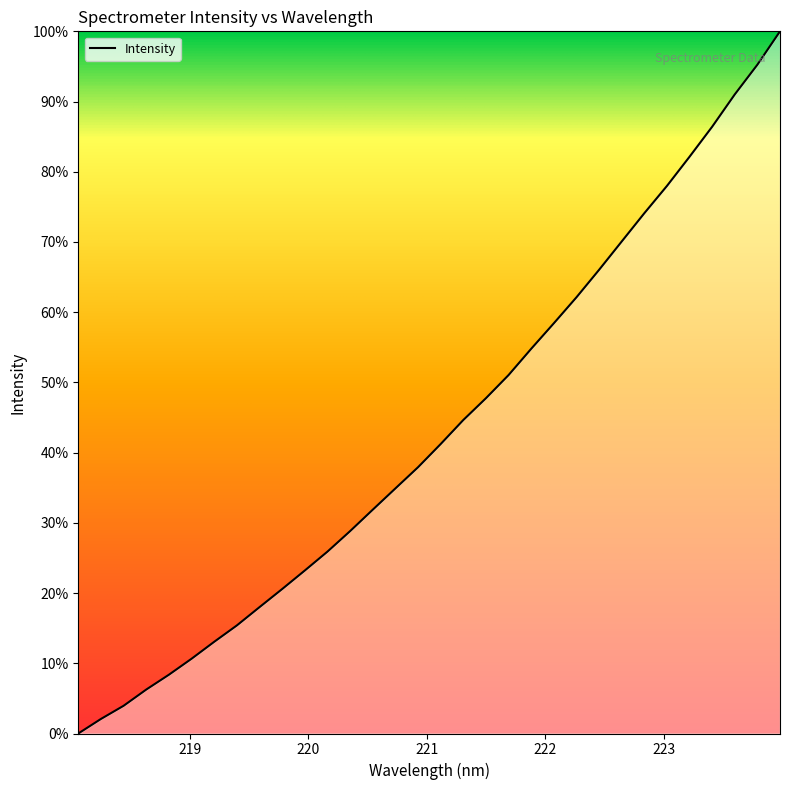

True or false: there are more than 0 points higher than both neighbors.

False